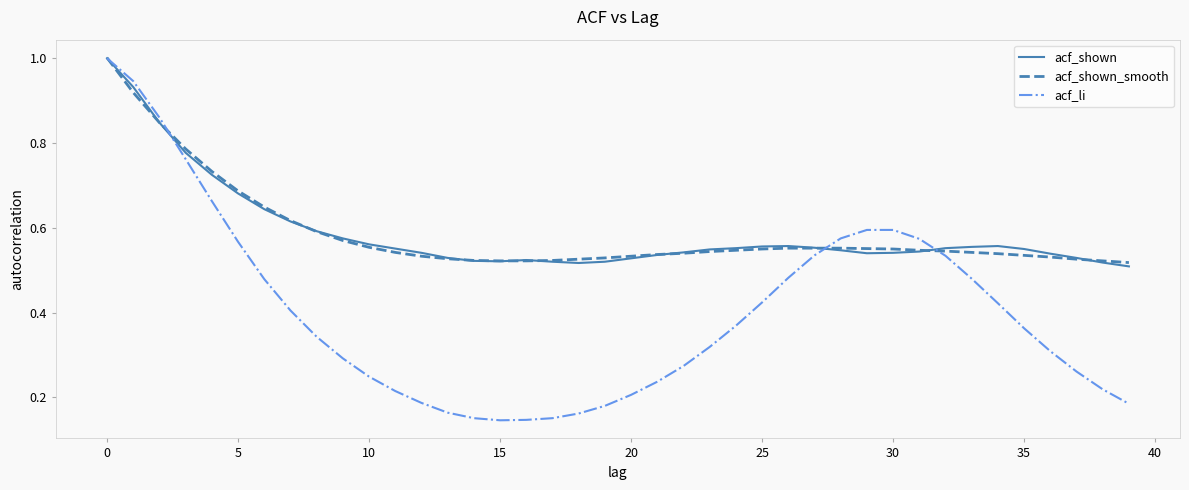

What is the maximum value for acf_li?

1.0